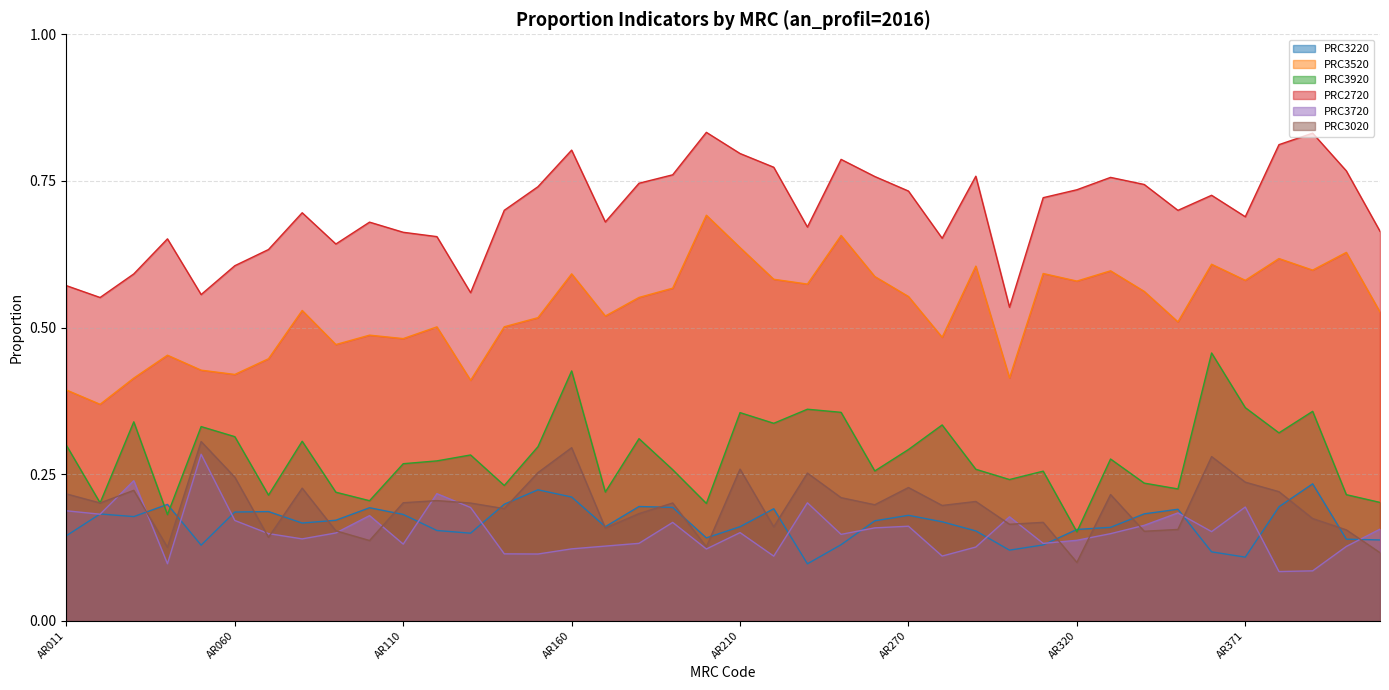

What is the value of the PRC3020 point at the 15th from the left?

0.3